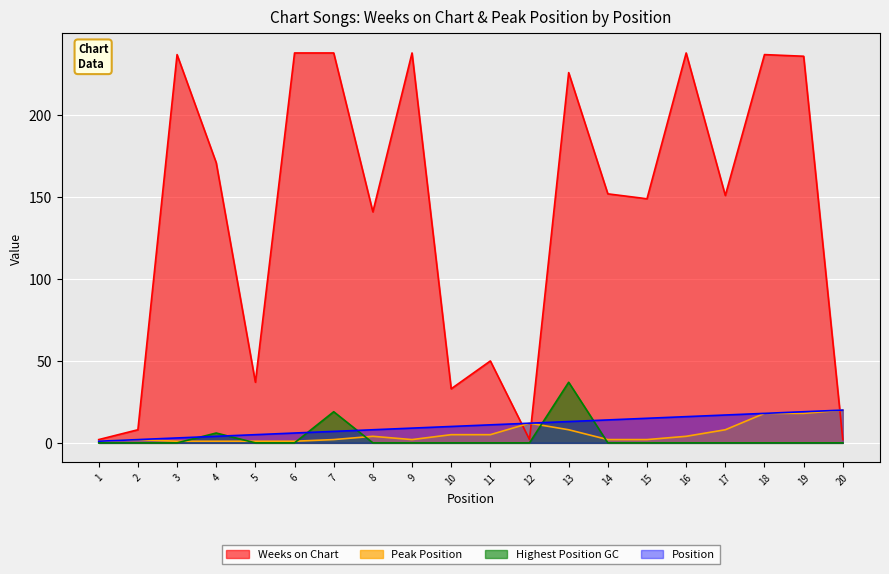

How many lines are shown in the chart?

4